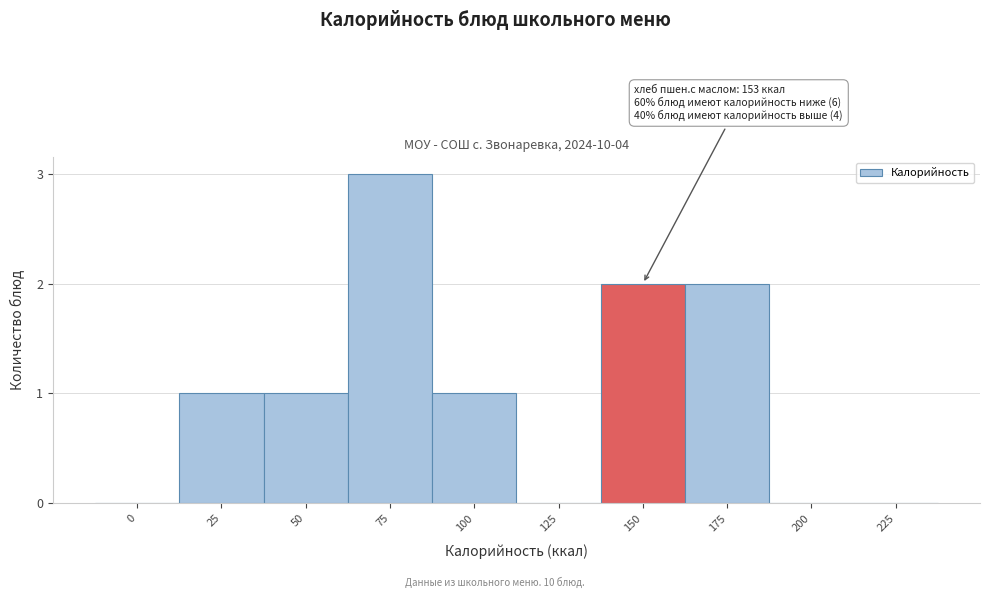

What is the greatest value displayed?

3